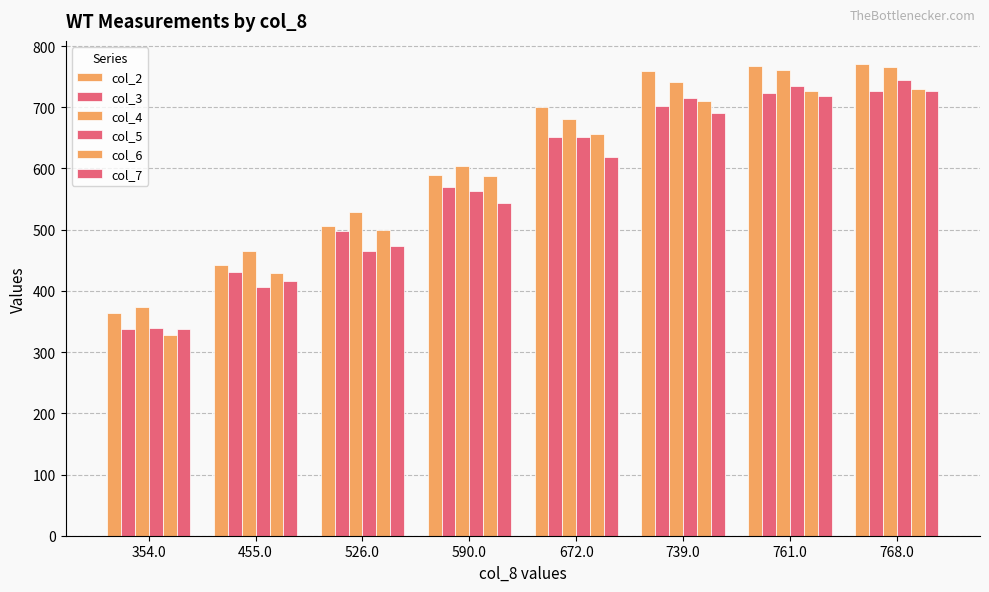

Are the bars horizontal?

No